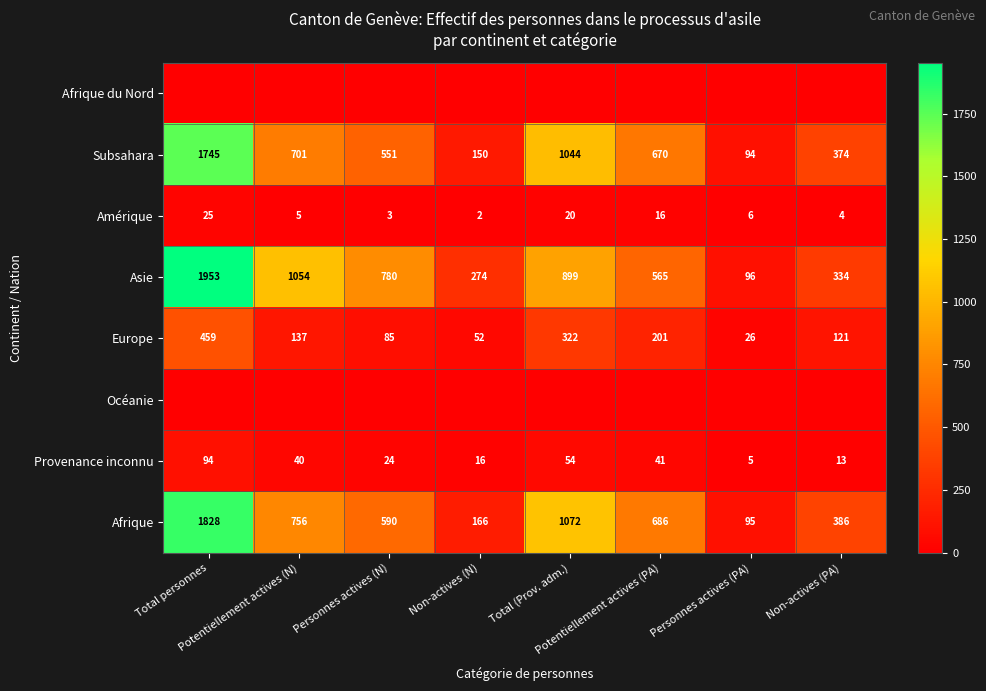

What is the lowest value of the Afrique series?

95